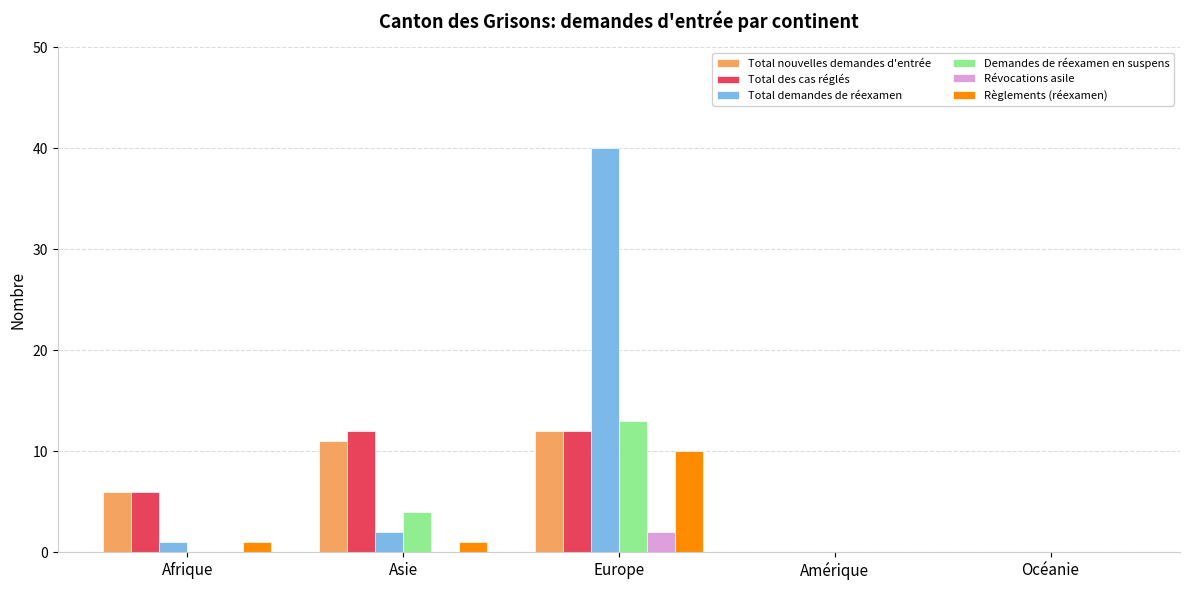

What is the average value of the Total demandes de réexamen series?

9